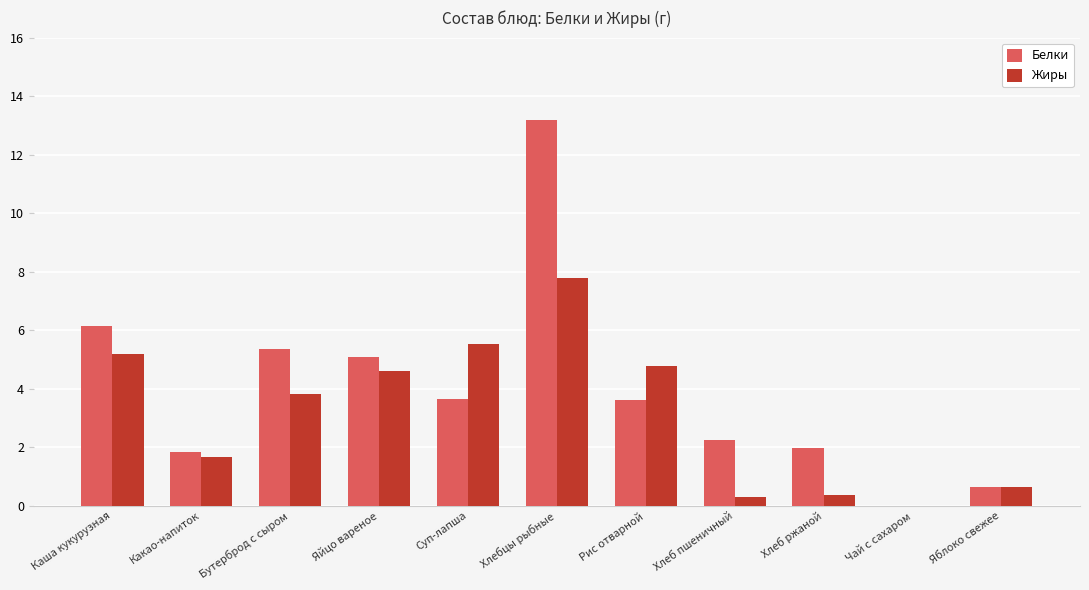

Is the value of Жиры at Хлебцы рыбные greater than the value of Белки at Яйцо вареное?

Yes